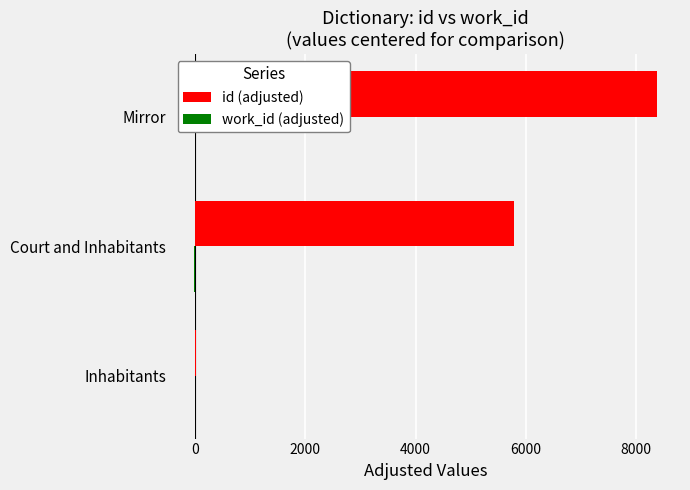

How many series are shown in this chart?

2